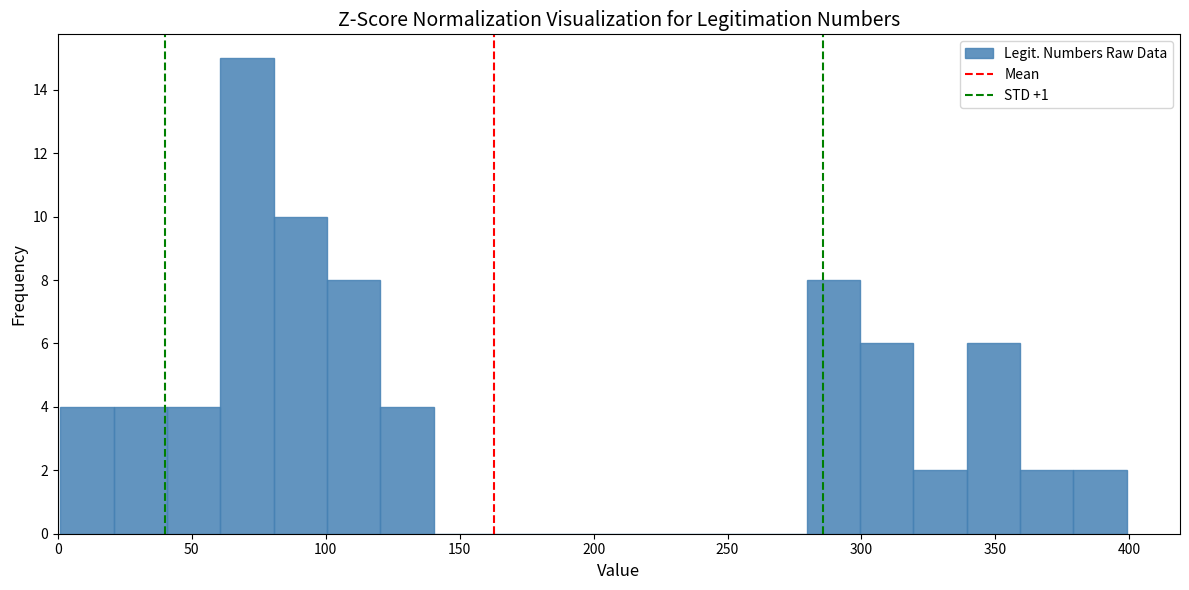

Read against the x-axis, roughly where is the centre of the tallest bar?

70